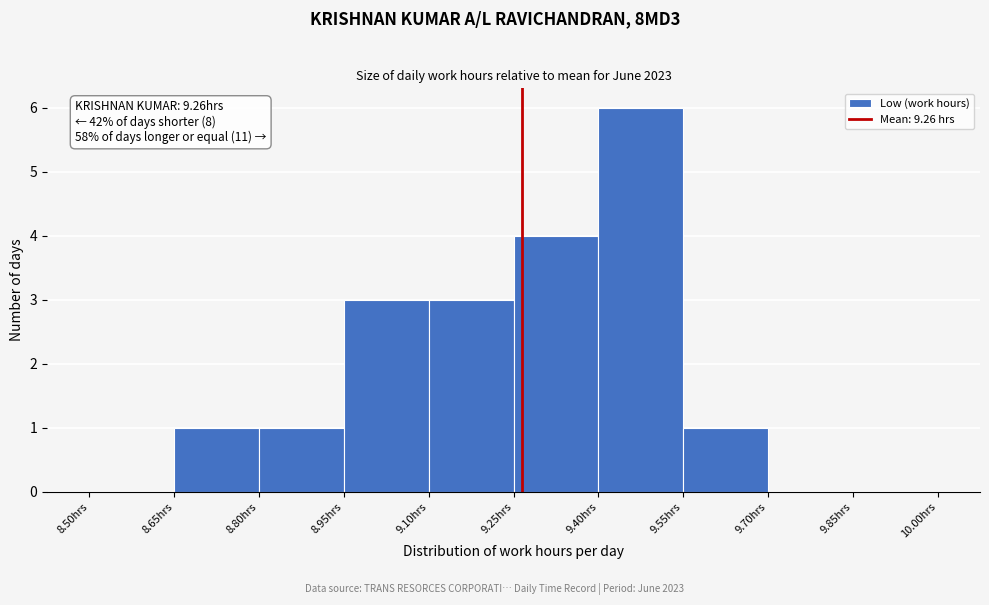

Over which range of the x-axis is the bar tallest?

9.40 to 9.55